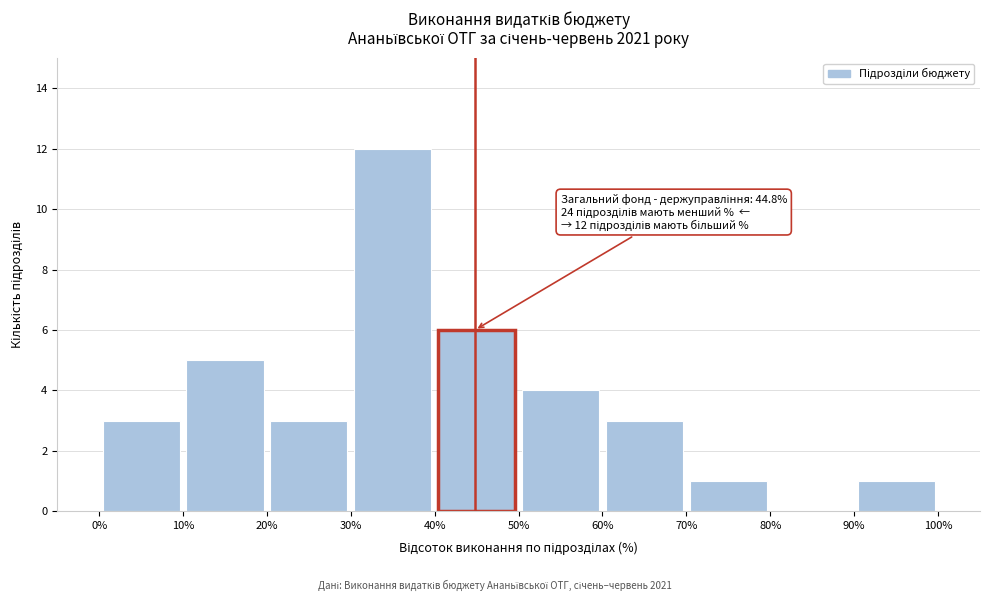

Over which range of the x-axis is the bar tallest?

30% to 40%